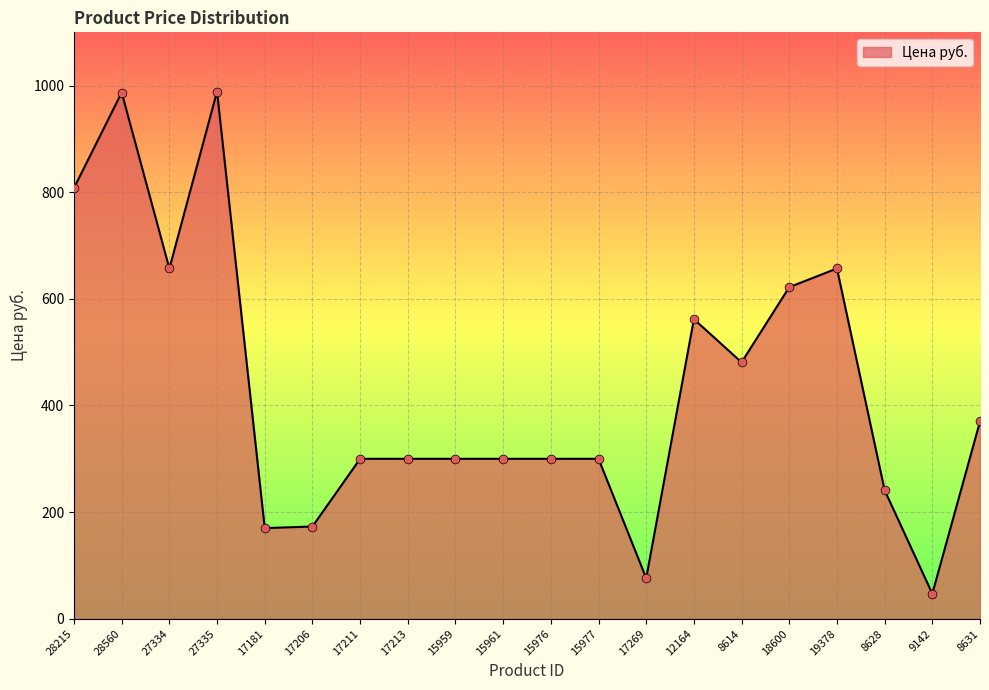

Approximately how many times larger is the value at 12164 compared to 15977?

1.9